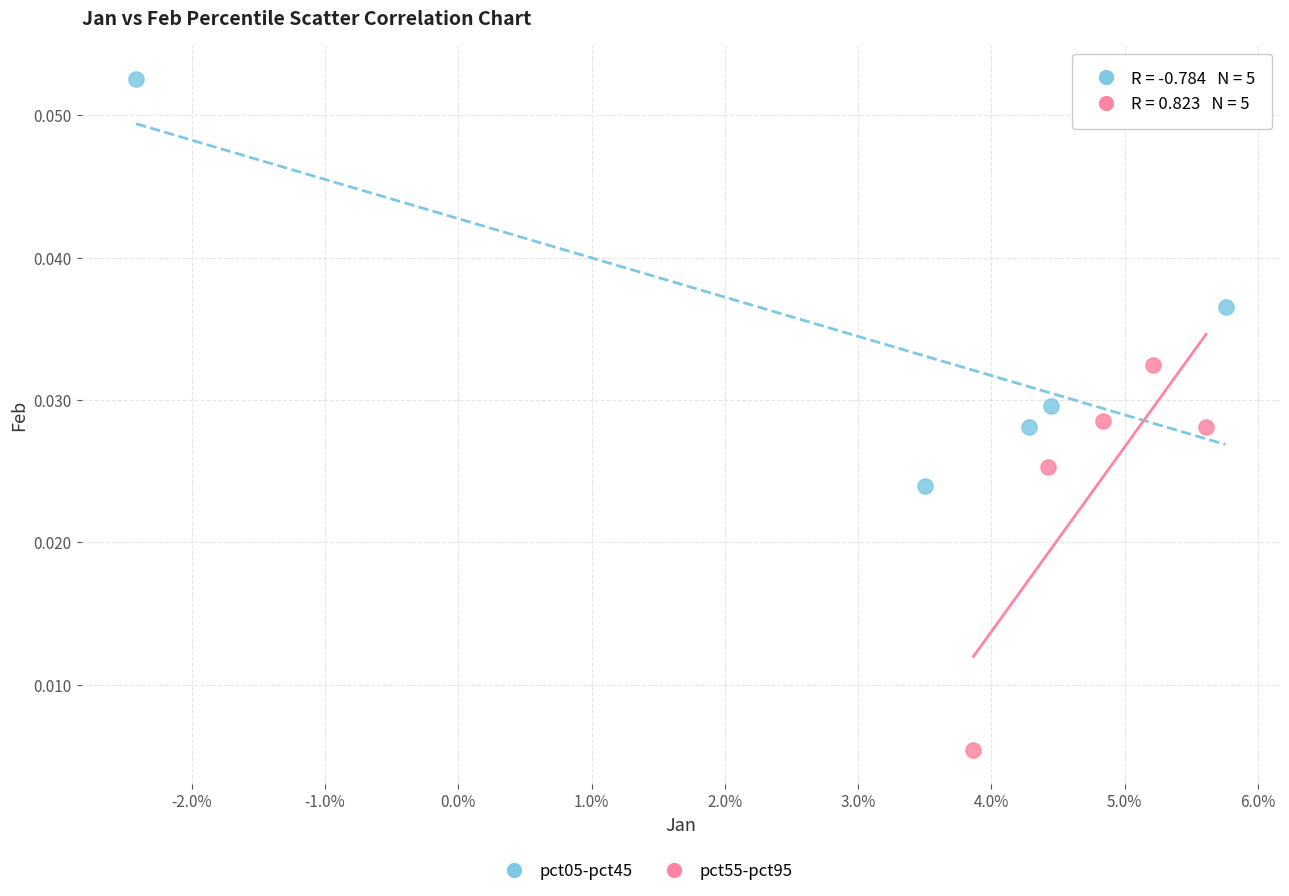

Which series reaches the minimum Y coordinate?

pct55-pct95